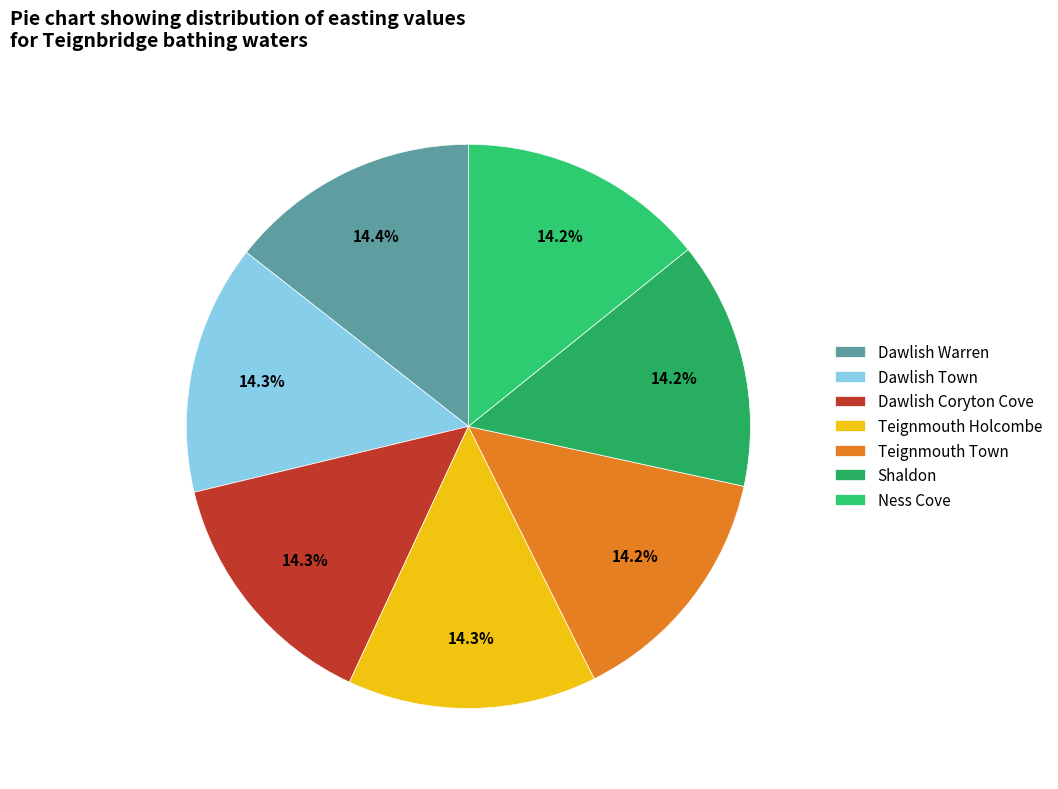

Is Shaldon the majority of the pie?

No